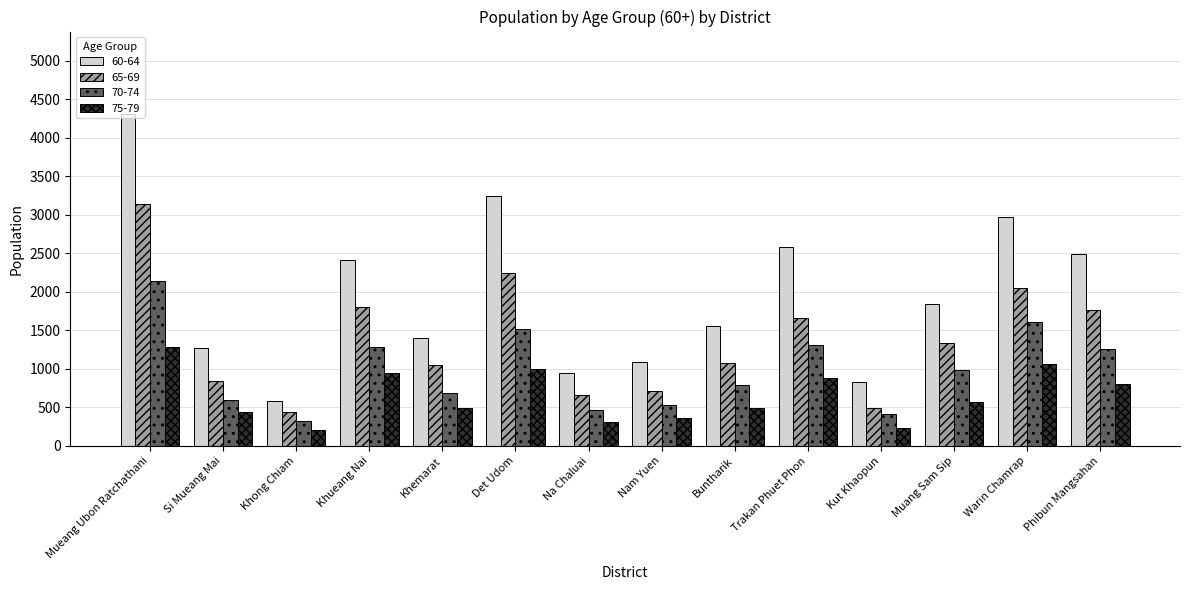

What is the label of the 1st bar from the left?

Mueang Ubon Ratchathani